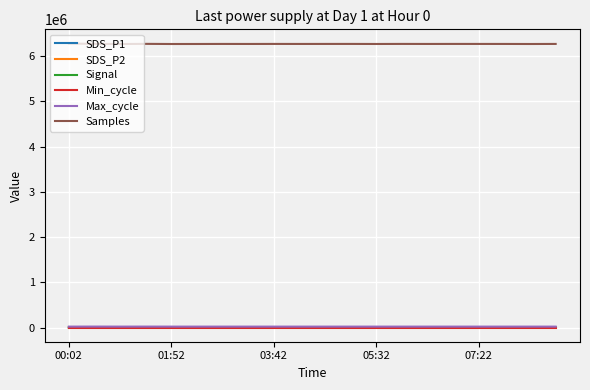

True or false: SDS_P2 and SDS_P1 cross at least once.

False